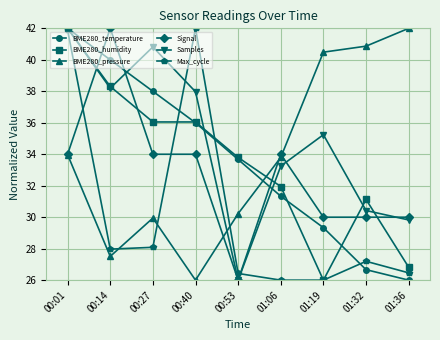

What is the sum of all Signal values?

294.0